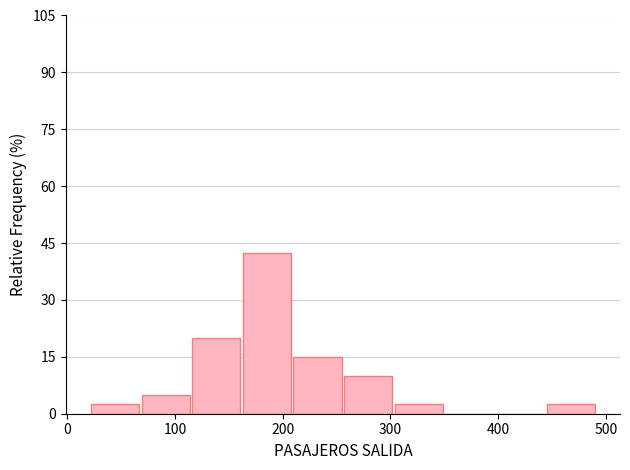

Reading left to right, transcribe this chart: for each bar, give the range it covers on the x-axis and its height. Neither the bar edges nor the heights are printed on the chart, so give them approximately, as read against the axes.

22 to 69: 2
69 to 116: 6
116 to 163: 20
163 to 210: 42
210 to 257: 16
257 to 304: 10
304 to 351: 2
351 to 398: 0
398 to 445: 0
445 to 492: 2